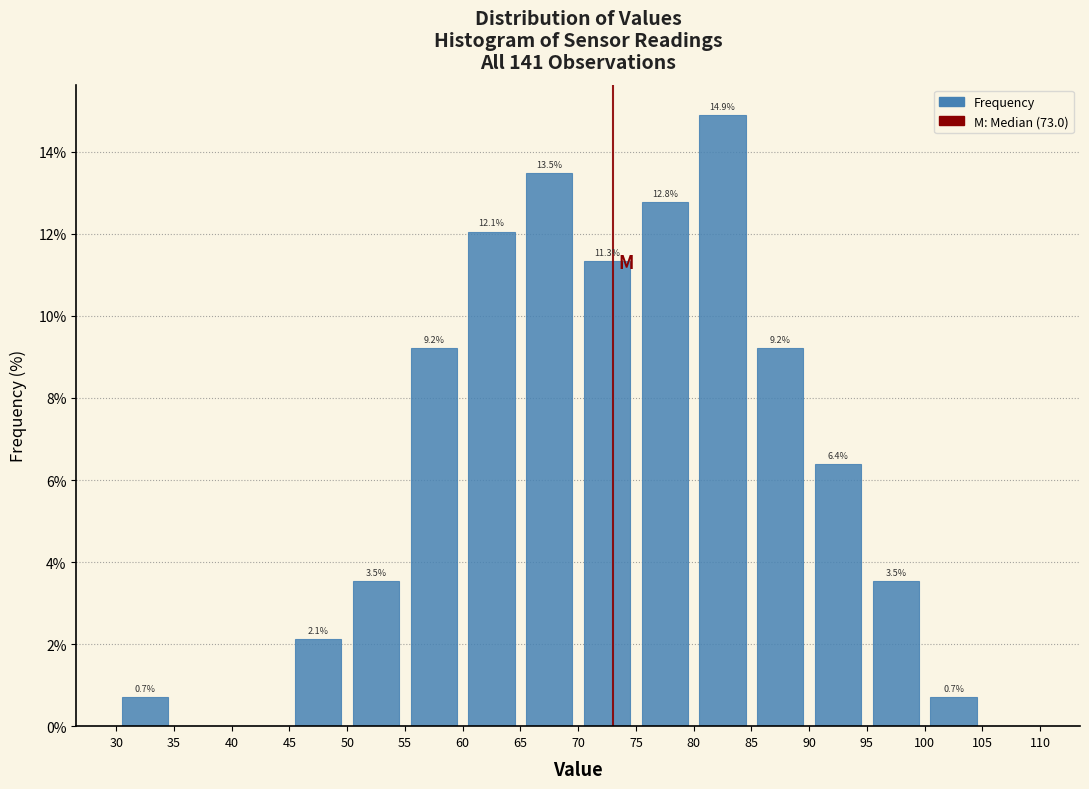

Which range on the x-axis has the tallest bar?

80 to 85